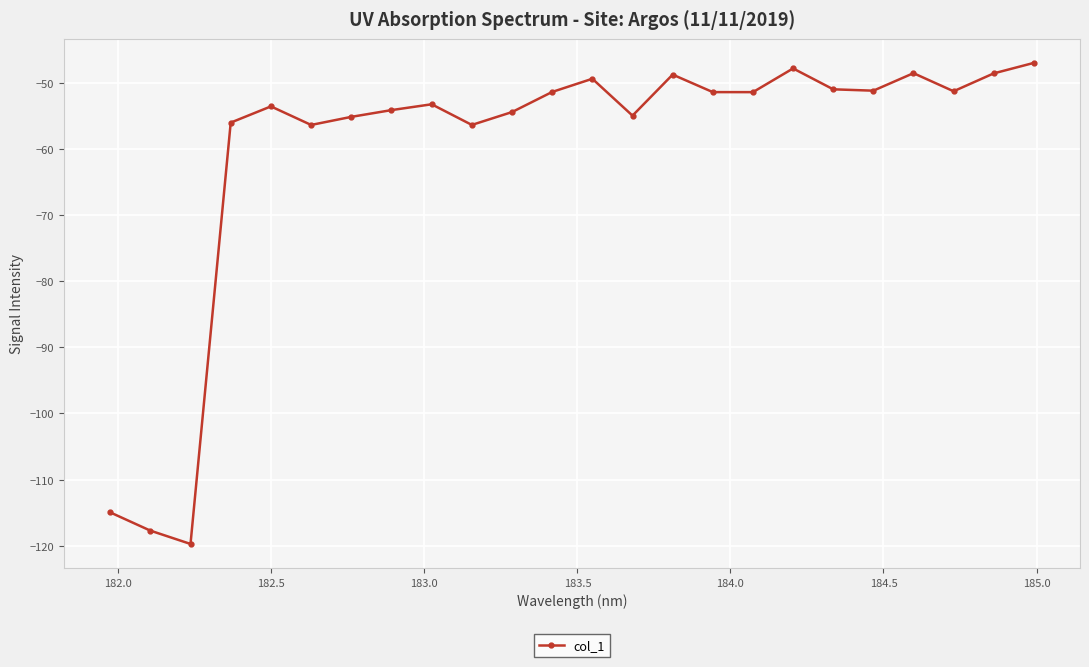

What is the value of the 4th point from the left?

-56.0